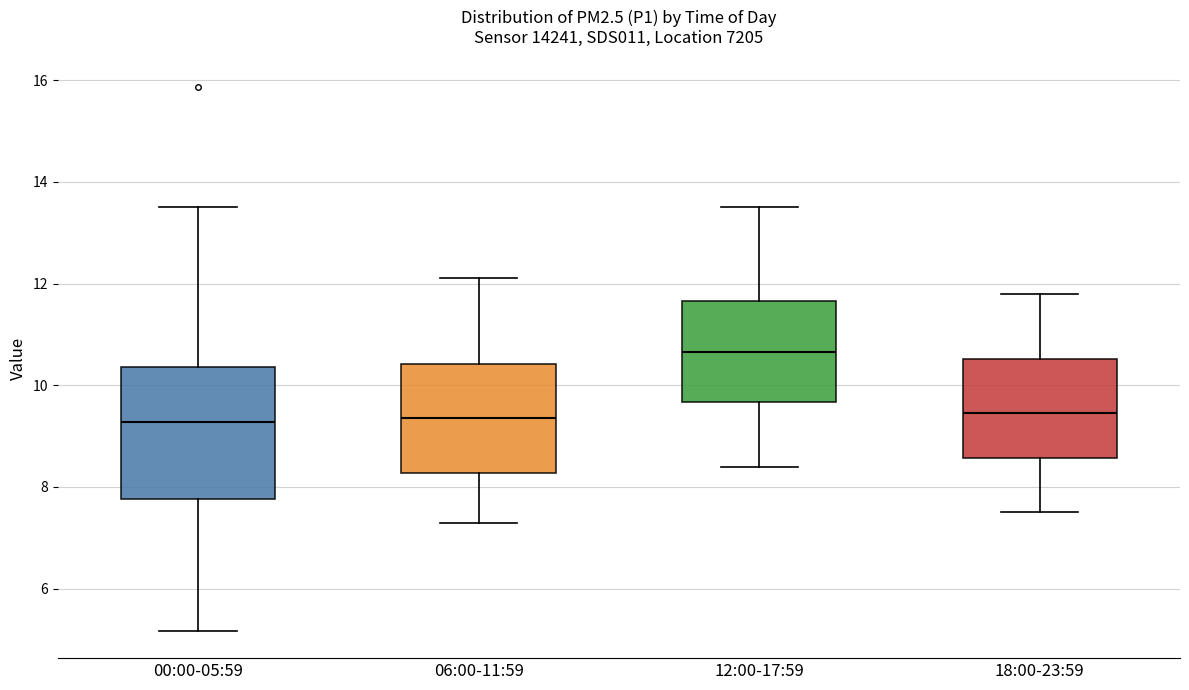

Reading left to right, read every box against the y-axis: the position of its median line, the range the box covers, and the ends of its whiskers. The values are not printed on the chart, so give them approximately, as read against the axis.

00:00-05:59: median 9.2, box 7.8 to 10.4, whiskers 5.2 to 13.6
06:00-11:59: median 9.4, box 8.2 to 10.4, whiskers 7.4 to 12.2
12:00-17:59: median 10.6, box 9.6 to 11.6, whiskers 8.4 to 13.6
18:00-23:59: median 9.4, box 8.6 to 10.6, whiskers 7.6 to 11.8